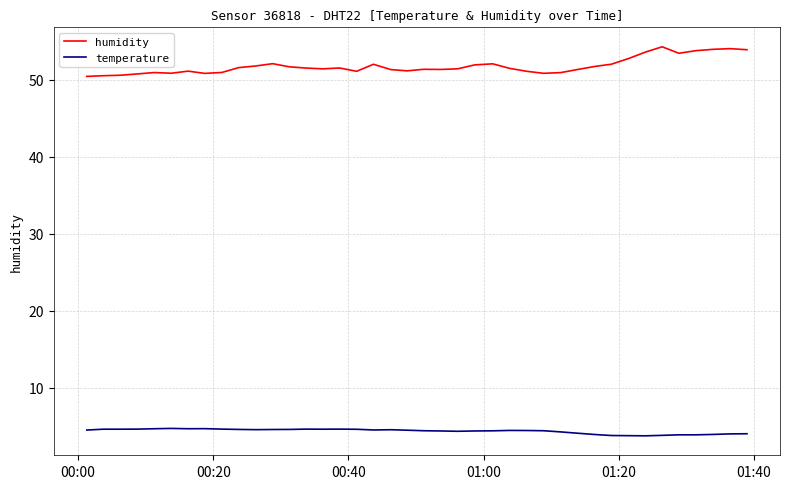

List the series in order of their peak value, highest first.

humidity, temperature